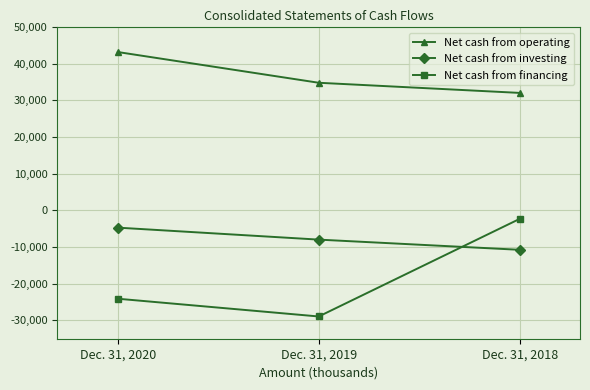

What is the difference between the highest and lowest values at Dec. 31, 2018?

42776